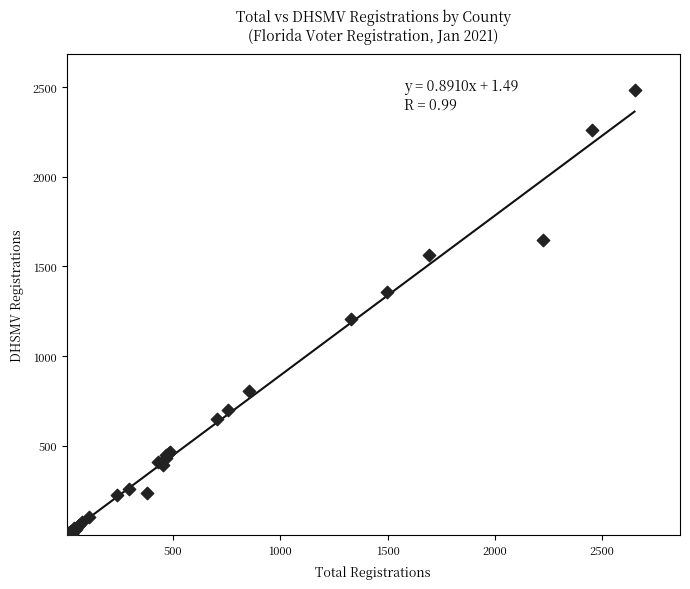

What Y value in the scatter plot is closest to 1243?

1204